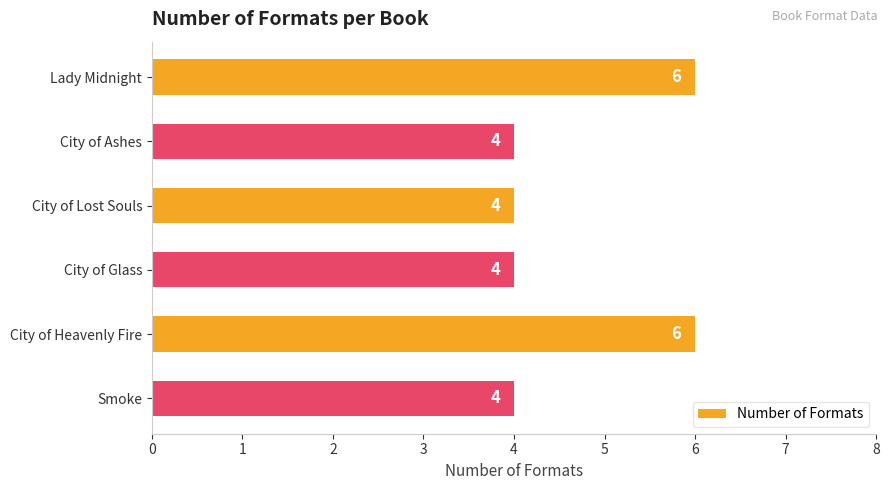

The value at Lady Midnight is 6. True or false?

True